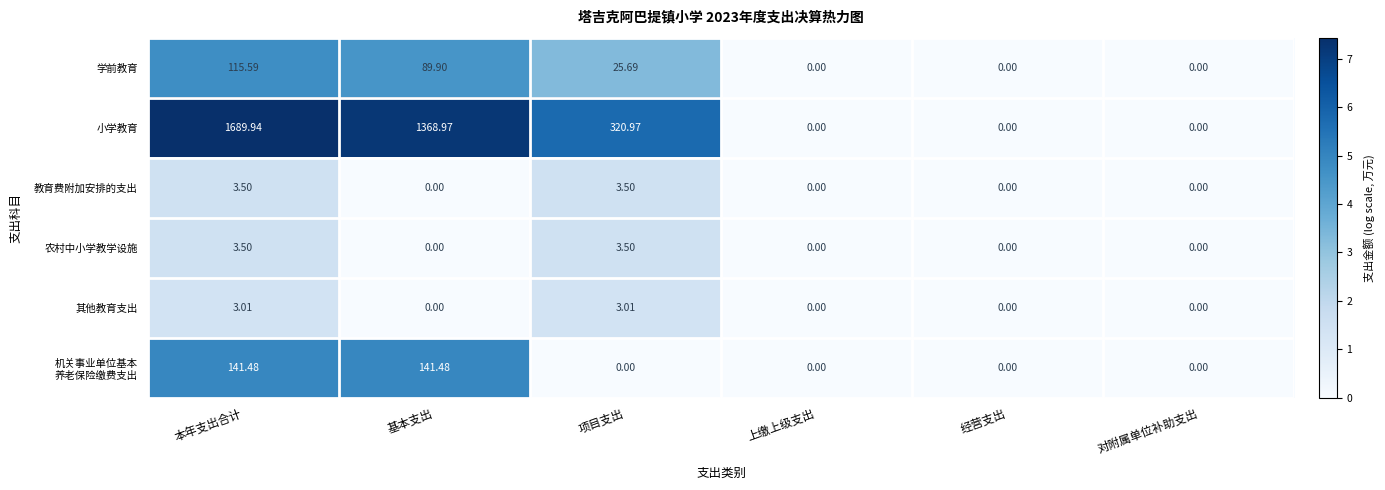

At which label does 学前教育 first exceed 25?

本年支出合计